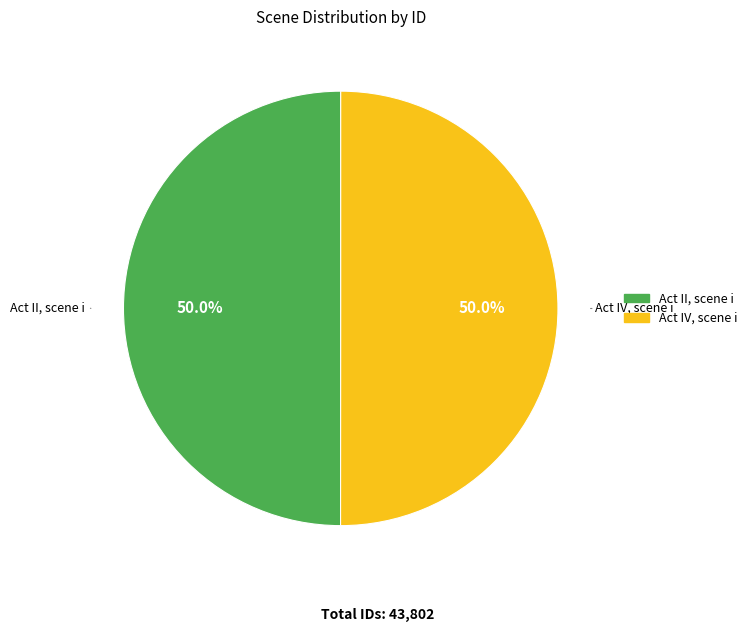

Combined, what portion of the pie is Act II, scene i and Act IV, scene i?

100.0%